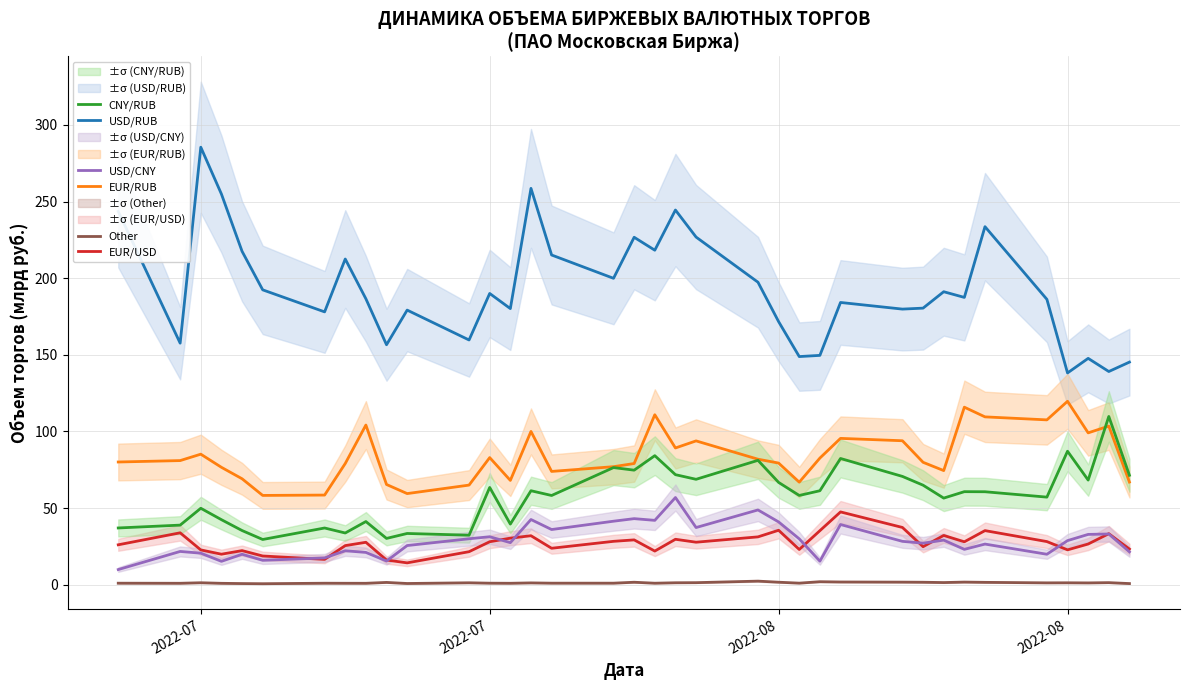

Reading left to right, list all the values displayed in this chart.

USD/RUB: 243.5	157.6	285.4	254.9	217.5	192.4	178.0	212.5	186.5	156.5	179.2	159.7	190.0	180.1	258.6	215.1	199.9	226.7	218.2	244.4	226.8	197.3	171.6	148.8	149.6	184.1	179.8	180.4	191.1	187.4	233.6	186.2	138.2	147.7	139.1	145.2
EUR/RUB: 80.0	81.0	85.2	76.6	69.1	58.2	58.5	79.1	104.2	65.4	59.4	65.0	82.9	68.0	100.0	73.9	77.0	79.1	110.9	89.2	93.8	81.9	79.3	66.9	82.6	95.5	93.9	79.8	74.5	115.8	109.5	107.5	119.7	99.1	103.5	67.0
EUR/USD: 26.0	33.9	22.7	19.9	22.2	18.7	16.5	25.5	27.7	16.1	14.2	21.5	28.0	30.4	31.9	23.8	28.3	29.2	21.9	29.6	27.7	31.2	35.5	23.0	35.2	47.5	37.3	24.8	32.1	28.0	35.3	28.1	22.7	26.5	33.3	23.2
CNY/RUB: 37.0	38.9	49.9	42.4	35.3	29.5	37.0	33.7	41.2	30.2	33.4	32.3	63.4	39.5	61.3	58.2	76.4	74.7	84.2	71.8	68.8	81.1	66.7	58.2	61.3	82.3	70.6	64.9	56.5	60.7	60.6	57.1	87.1	68.2	109.8	71.4
USD/CNY: 9.9	21.7	20.6	15.2	19.9	15.9	17.5	22.1	21.1	15.4	25.5	30.0	31.3	27.4	42.5	36.0	41.4	43.1	42.0	56.9	37.3	48.8	41.0	29.9	15.3	39.3	28.3	27.1	29.1	23.1	26.5	19.9	28.8	32.8	33.1	21.4
Other: 1.0	0.9	1.3	0.9	0.7	0.6	1.0	0.9	0.9	1.5	0.8	1.2	1.0	0.9	1.2	1.0	1.0	1.6	1.0	1.3	1.3	2.3	1.6	1.0	1.9	1.8	1.7	1.6	1.4	1.7	1.5	1.2	1.2	1.2	1.3	0.7